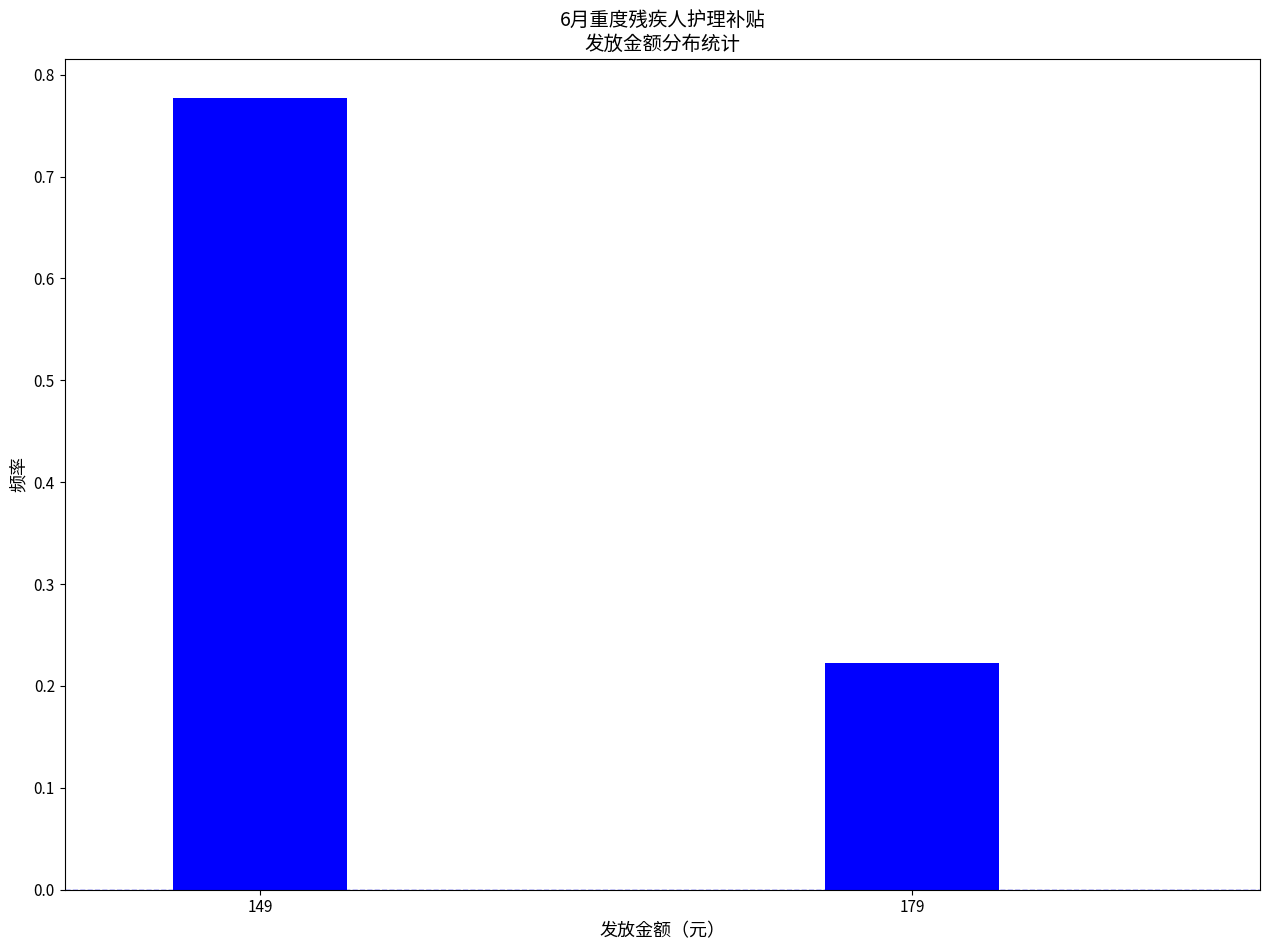

True or false: the data shows 0.4 at 179.

False